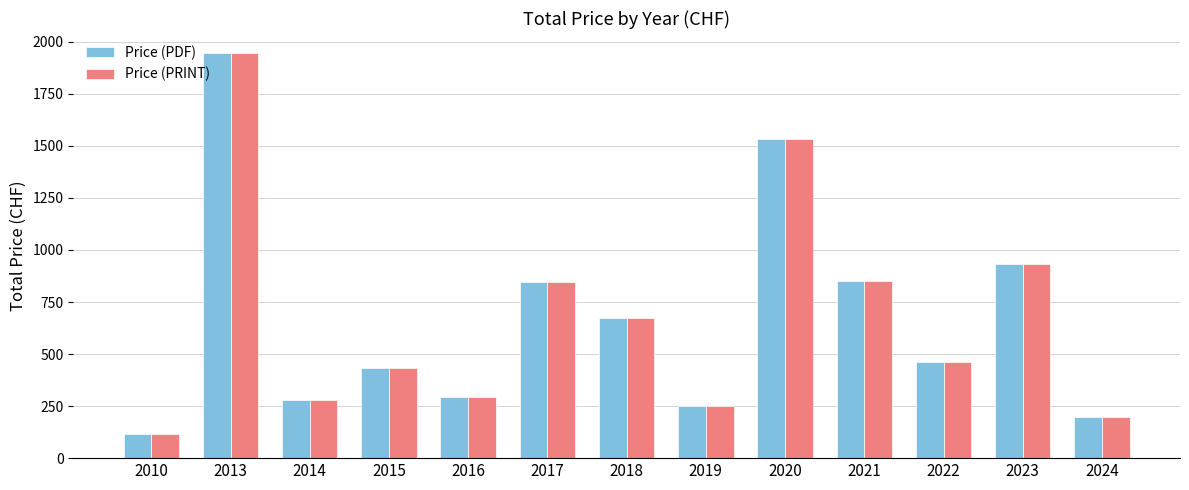

The Price (PDF) series shows 2373 at 2020. True or false?

False